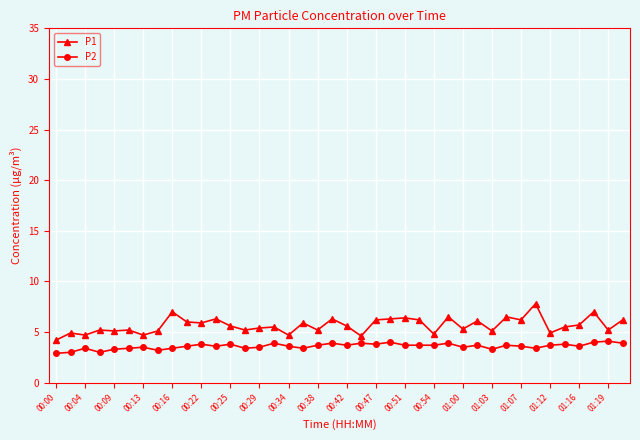

Which series has the widest spread of values?

P1